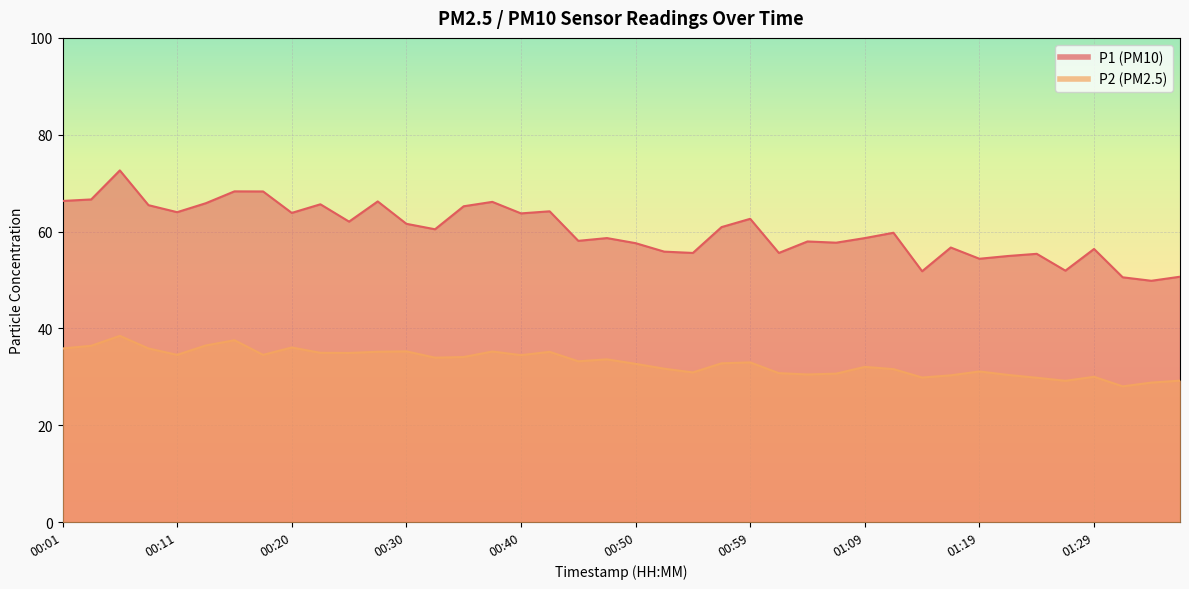

Between 00:40 and 01:34, which series saw the biggest shift?

P1